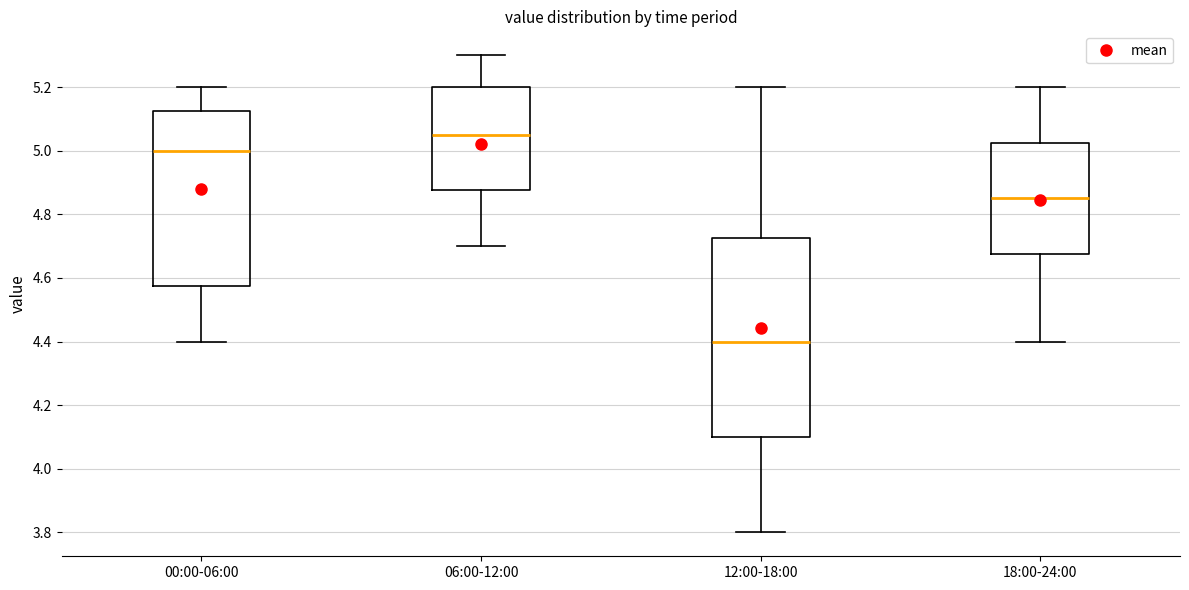

Reading left to right, transcribe this box plot: for each box, give where its median line is, the range the box spans, and where its two whiskers end, as read against the y-axis. The values are not printed on the chart, so give them approximately, as read against the axis.

00:00-06:00: median 5.00, box 4.58 to 5.12, whiskers 4.40 to 5.20
06:00-12:00: median 5.06, box 4.88 to 5.20, whiskers 4.70 to 5.30
12:00-18:00: median 4.40, box 4.10 to 4.72, whiskers 3.80 to 5.20
18:00-24:00: median 4.86, box 4.68 to 5.02, whiskers 4.40 to 5.20